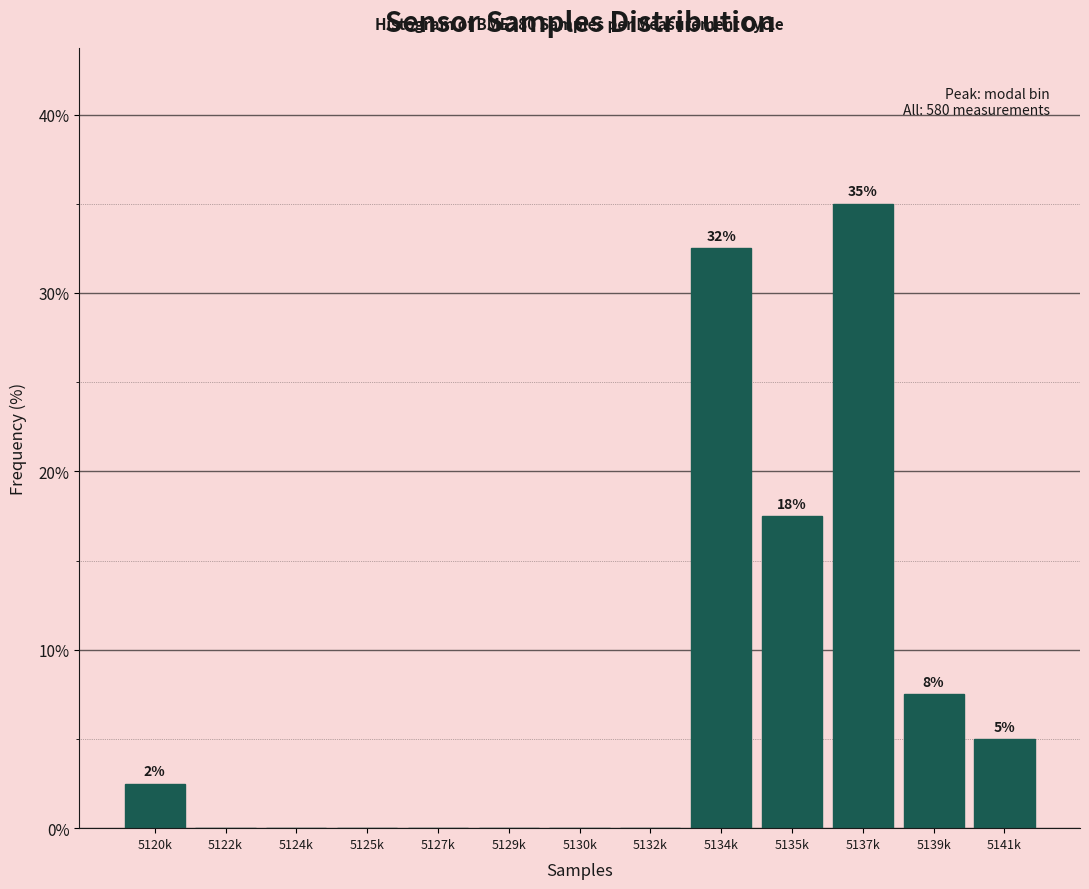

Reading left to right, what are all the values shown in this chart?

5120k=2.5	5122k=0.0	5124k=0.0	5125k=0.0	5127k=0.0	5129k=0.0	5130k=0.0	5132k=0.0	5134k=32.5	5135k=17.5	5137k=35.0	5139k=7.5	5141k=5.0